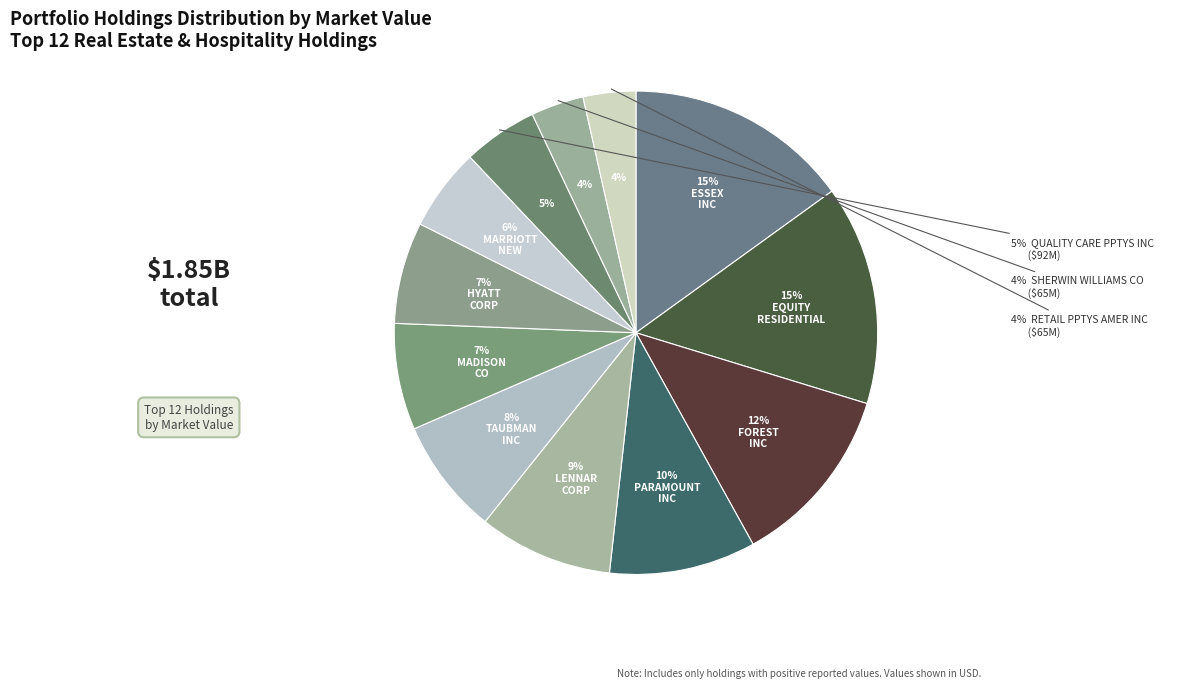

To the nearest percent, what percentage of the pie is TAUBMAN CTRS INC?

8%